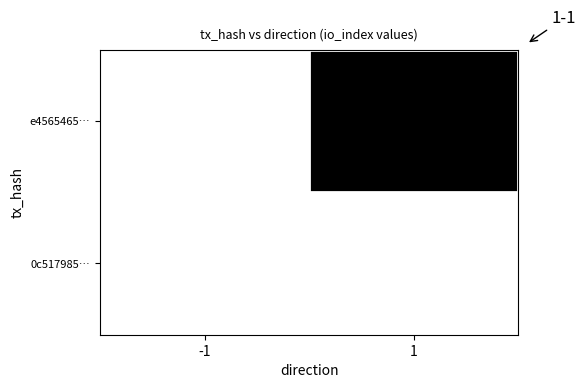

Reading left to right, extract all data points from this chart.

e4565465…: -1=-1	1=1556
0c517985…: -1=1	1=2